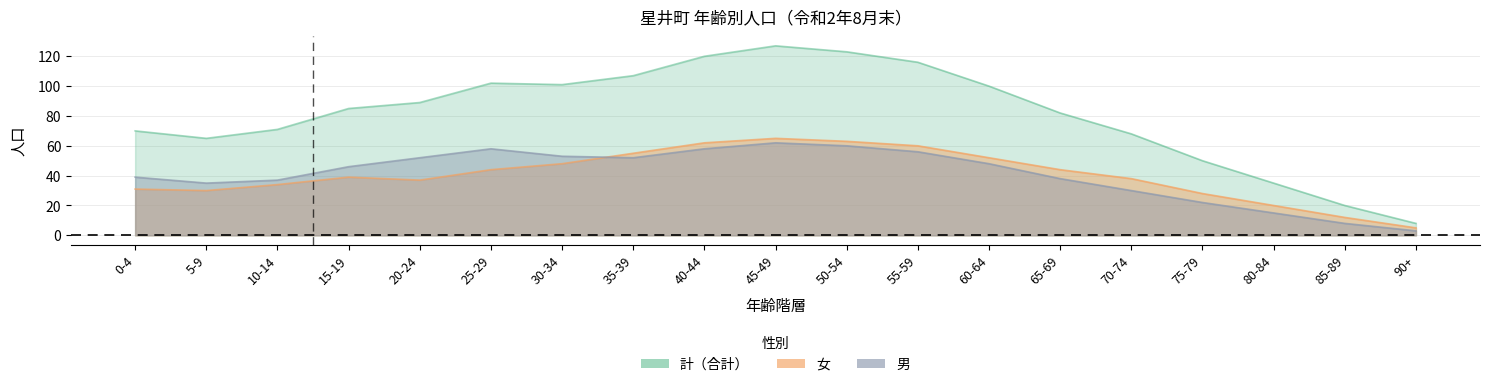

At which category does 女 reach its first local peak?

15-19